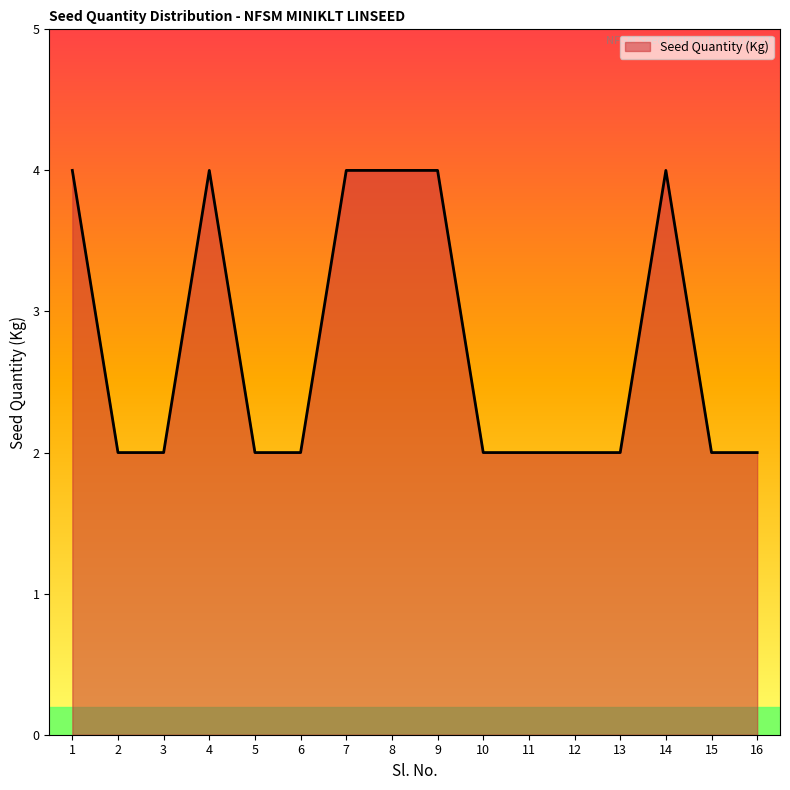

The value at 15 is 4. True or false?

False